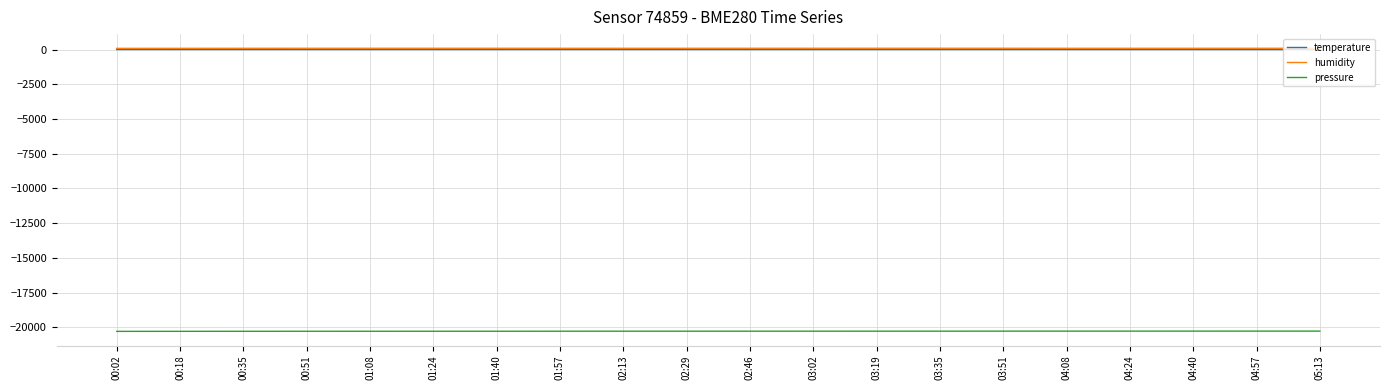

What is the average value of the humidity series?

98.6